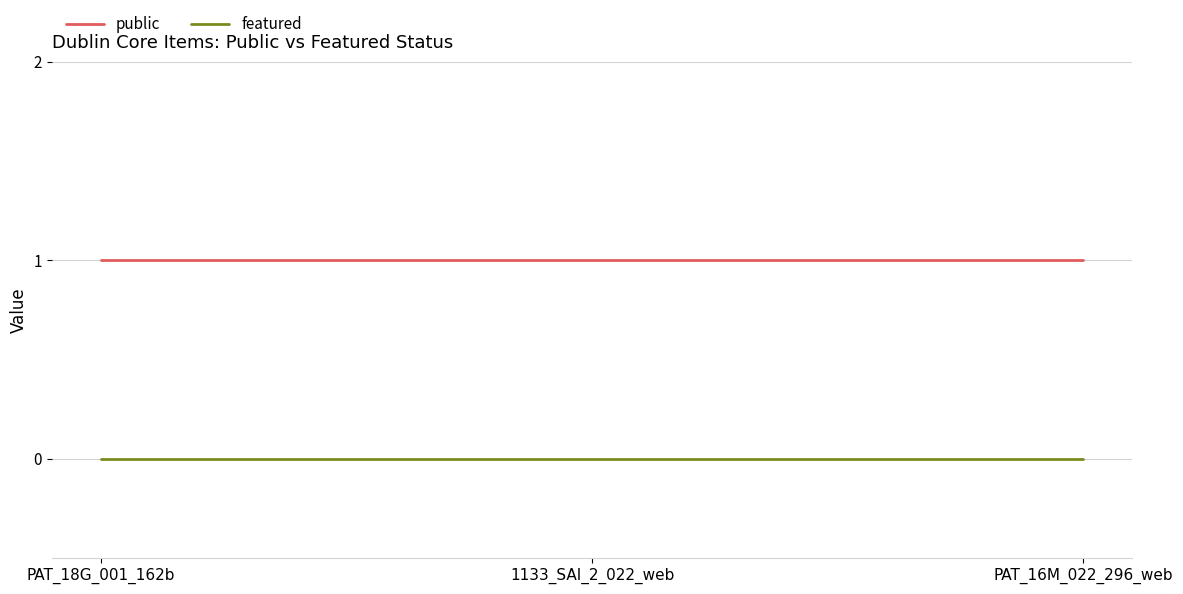

Is the value of public at 1133_SAI_2_022_web greater than the value of featured at PAT_18G_001_162b?

Yes